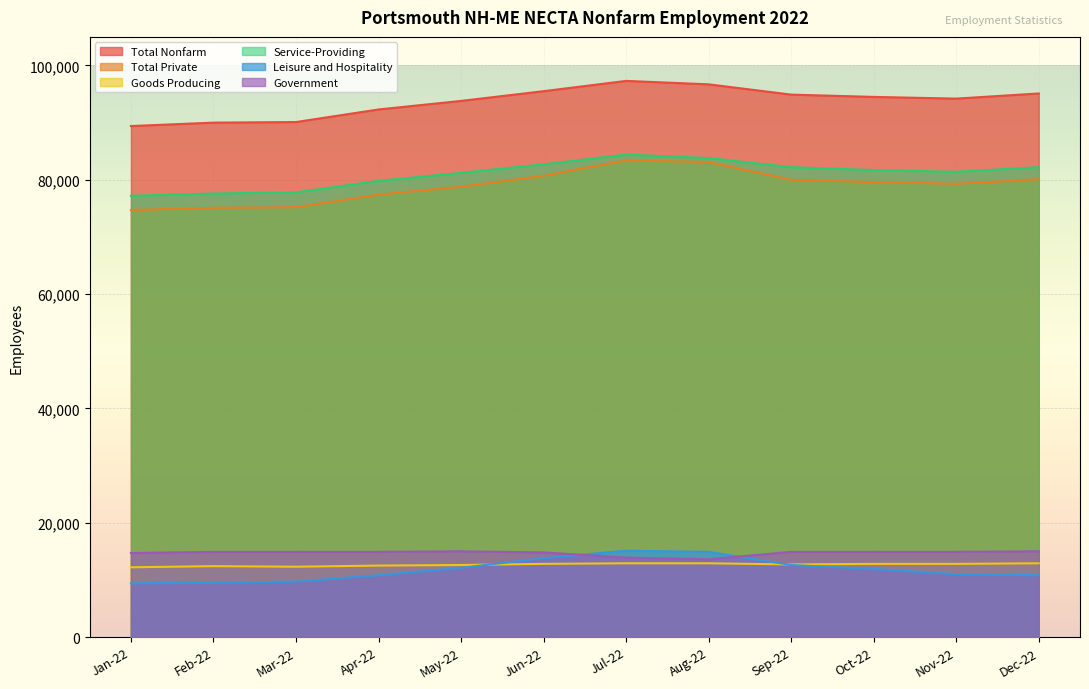

True or false: Government and Total Nonfarm cross at least once.

False